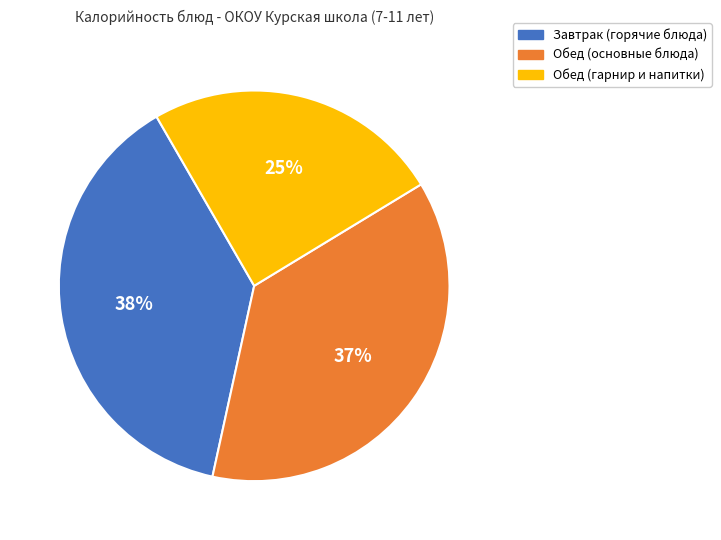

Which has a higher value, Обед (гарнир и напитки) or Обед (основные блюда)?

Обед (основные блюда)